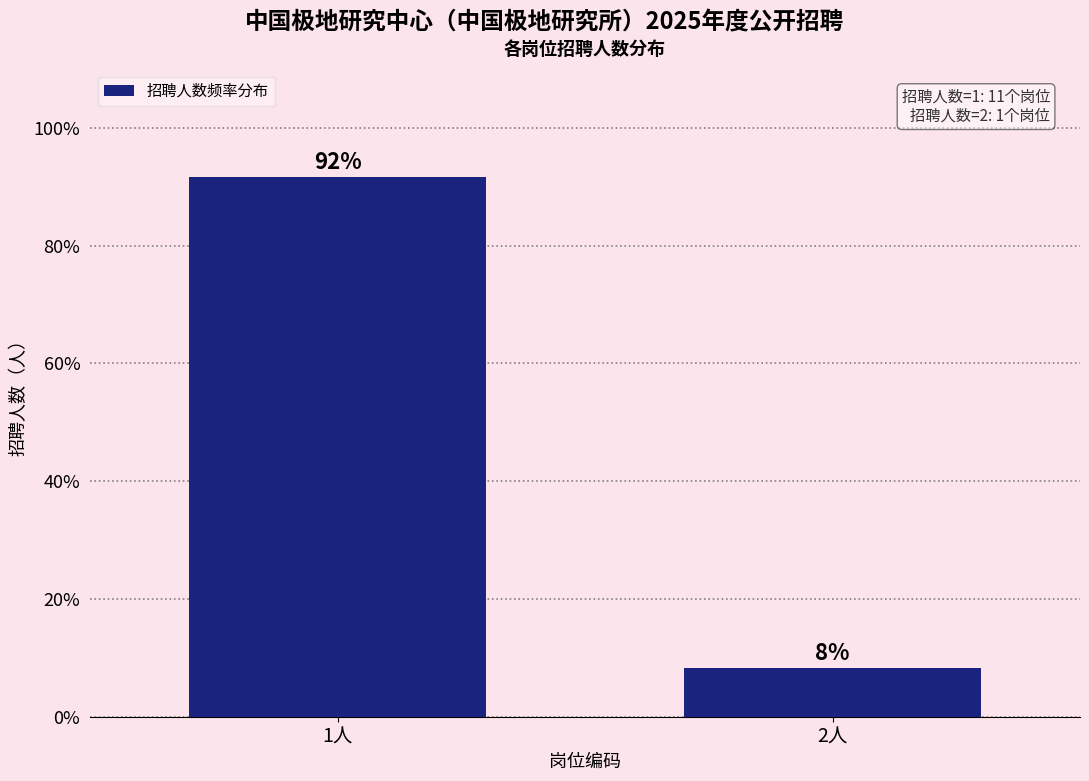

What is the approximate value at 2人?

8.3